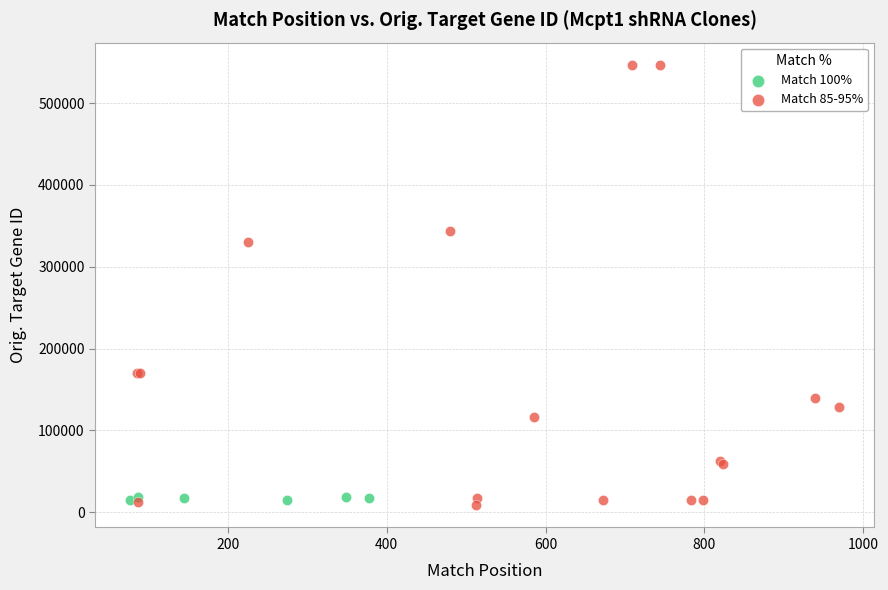

Which series reaches the maximum Y coordinate?

Match 85-95%